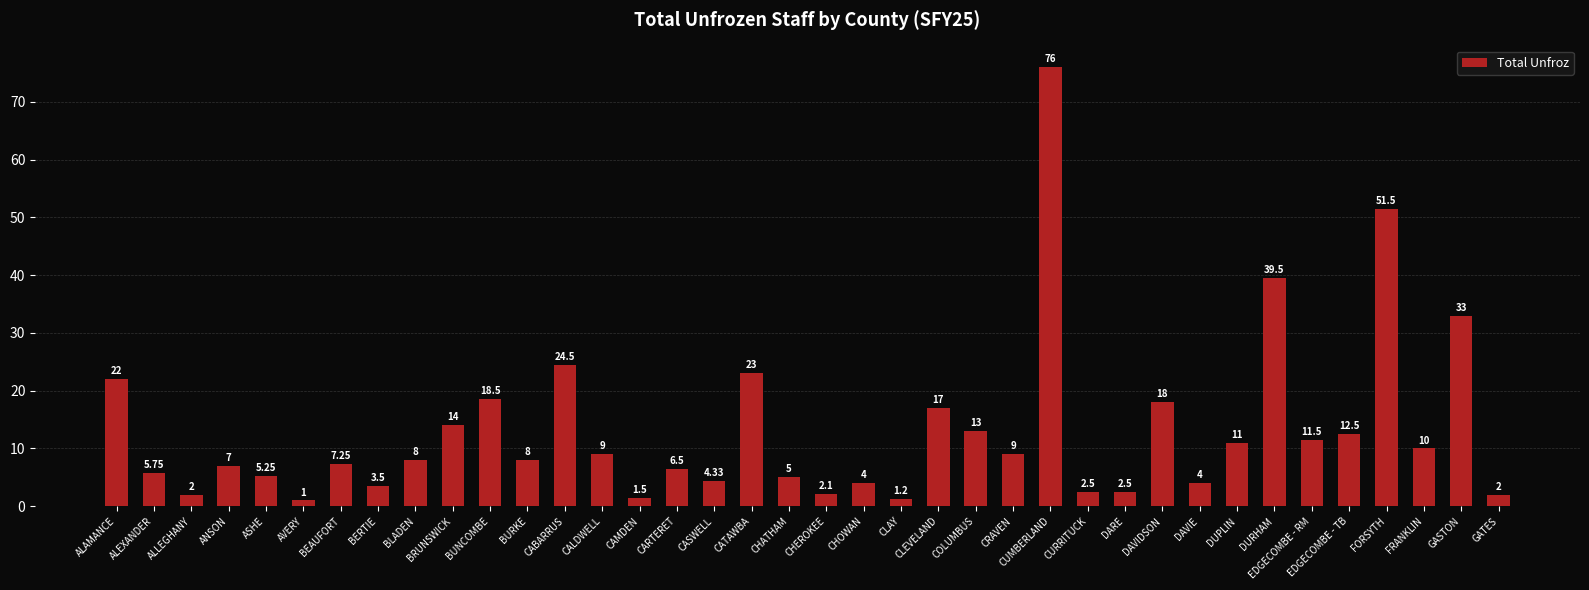

What is the difference between the values at AVERY and CUMBERLAND?

75.0